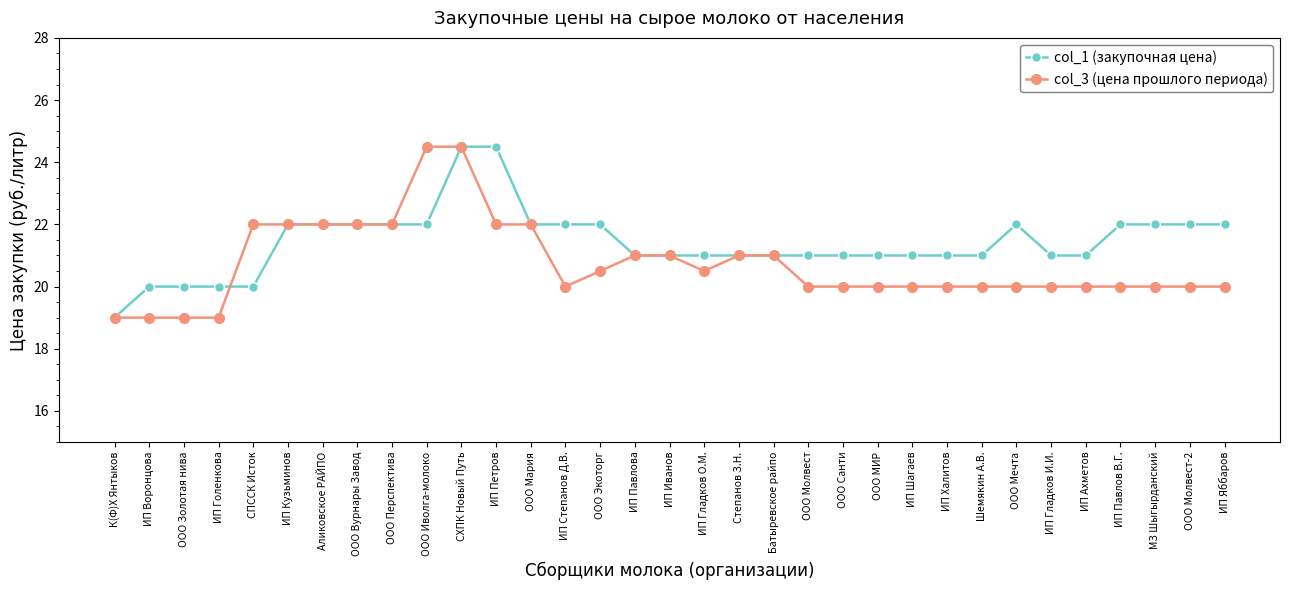

What is the label of the 7th point from the right?

ООО Мечта